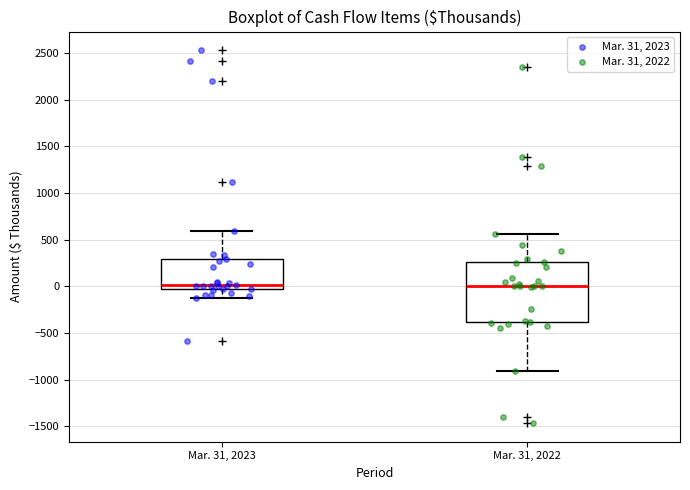

Comparing the boxes themselves (not the whiskers), which one is the tallest?

Mar. 31, 2022